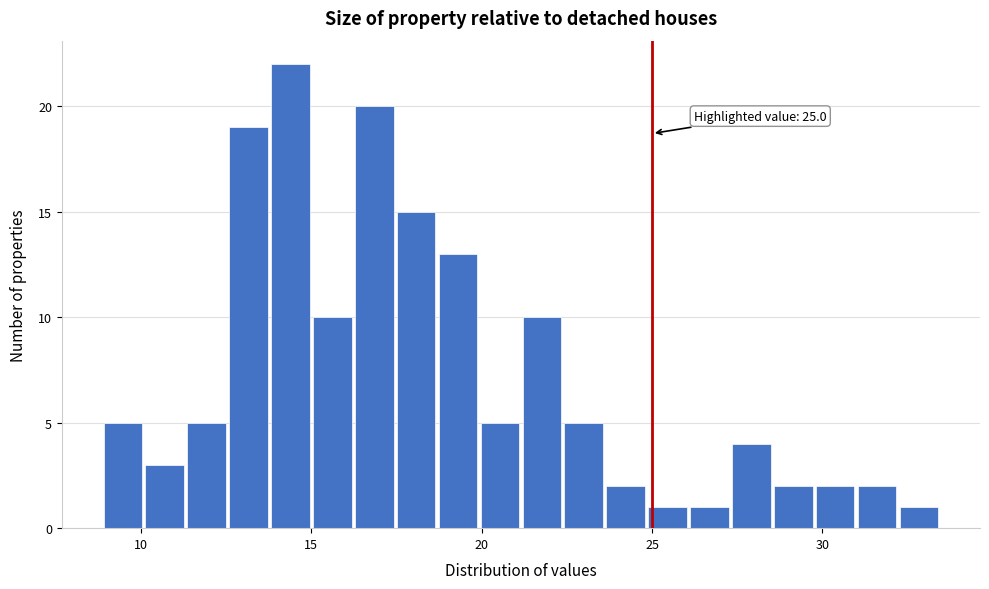

Read against the x-axis, roughly where is the centre of the tallest bar?

14.5